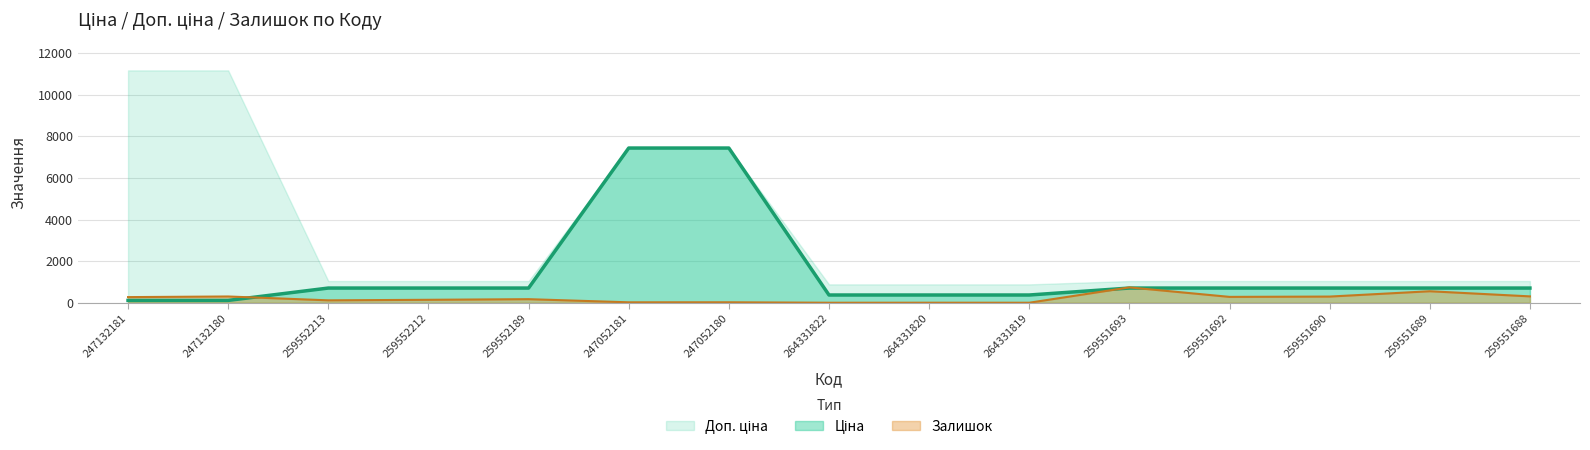

Between which two adjacent categories do Залишок and Ціна first intersect?

247132180 and 259552213